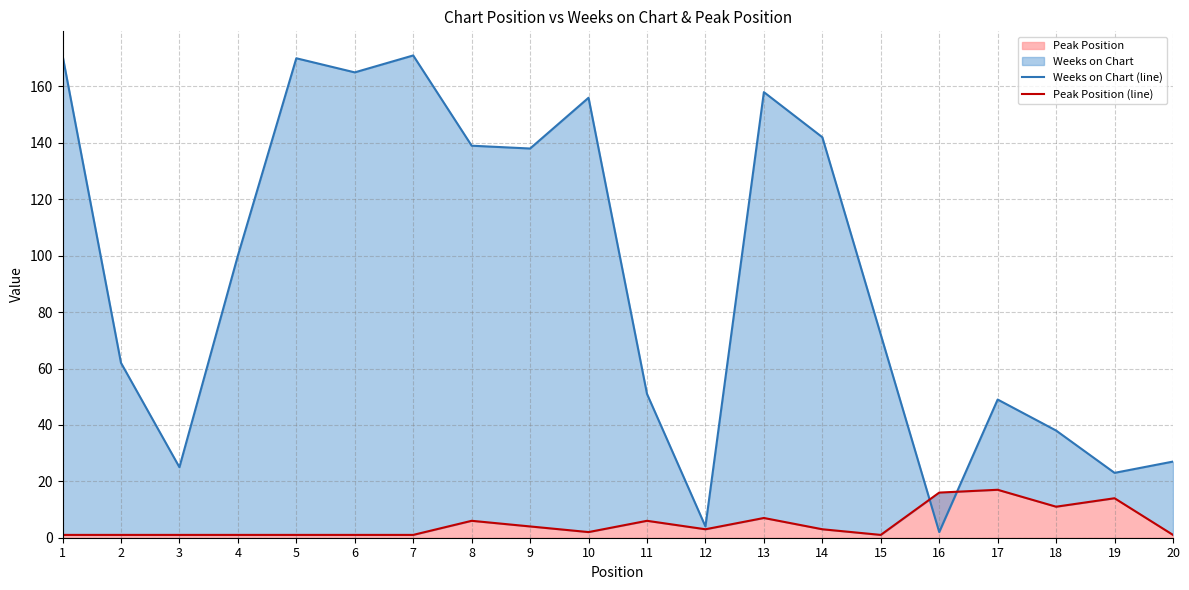

In Weeks on Chart (line), how many points are lower than both neighbors (excluding endpoints)?

6